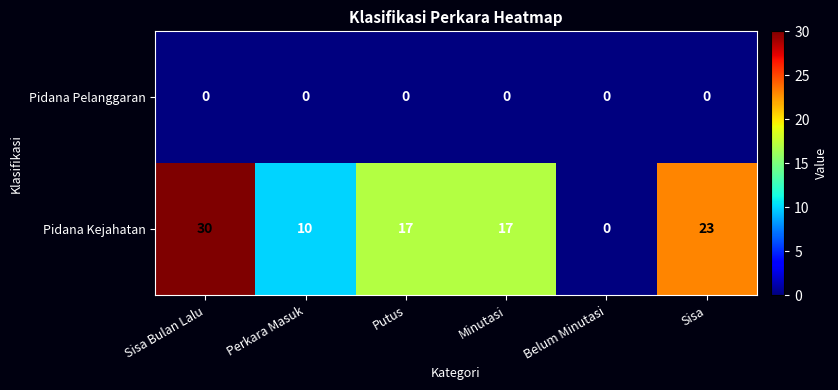

Rank the series by their average value, from lowest to highest.

Pidana Pelanggaran, Pidana Kejahatan